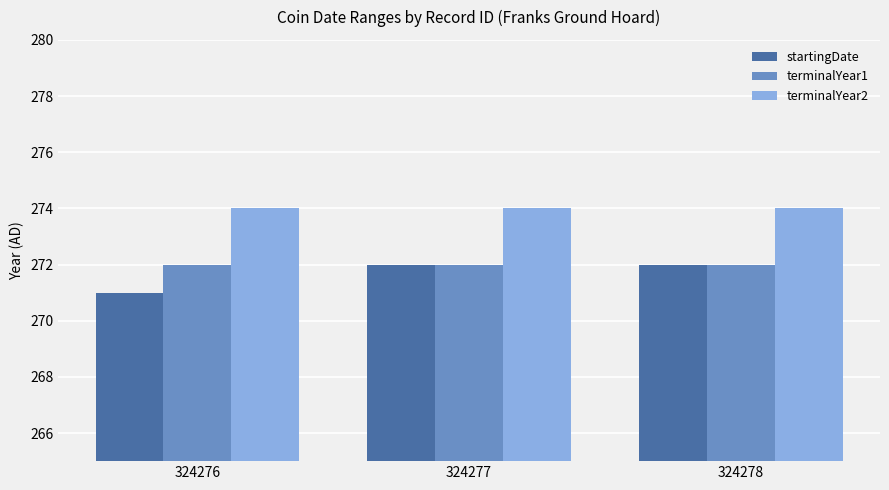

What is the maximum value for startingDate?

272